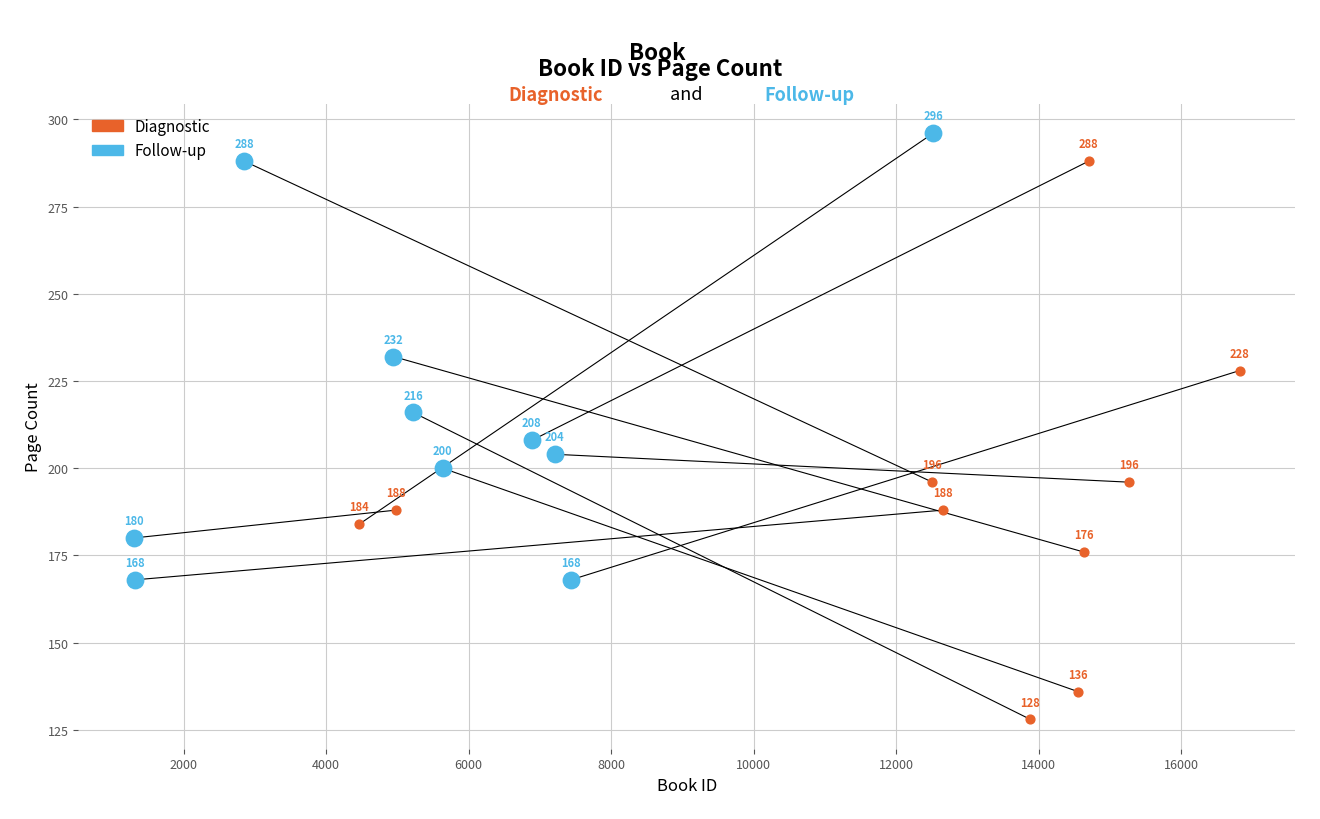

Which series has the widest spread of Y values?

Diagnostic